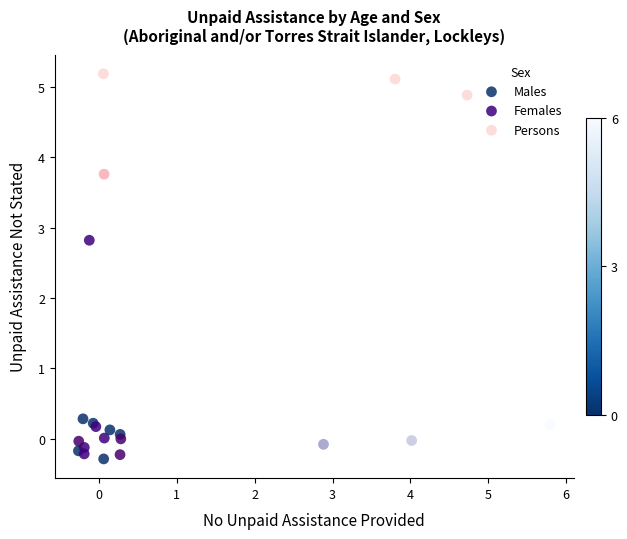

Which series reaches the minimum Y coordinate?

Males